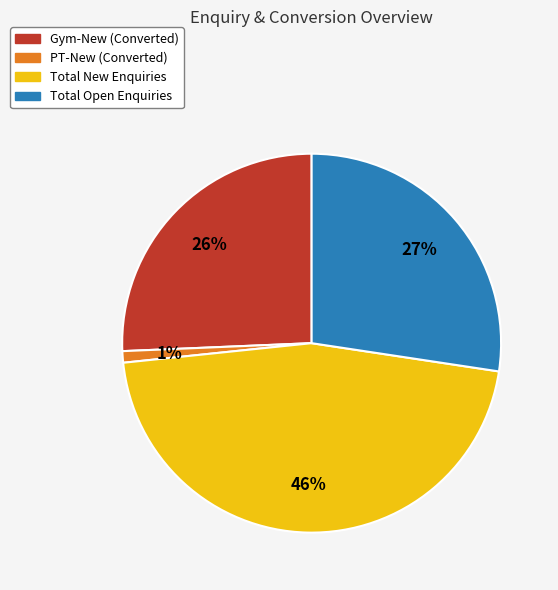

What is the smallest slice in the pie chart?

PT-New